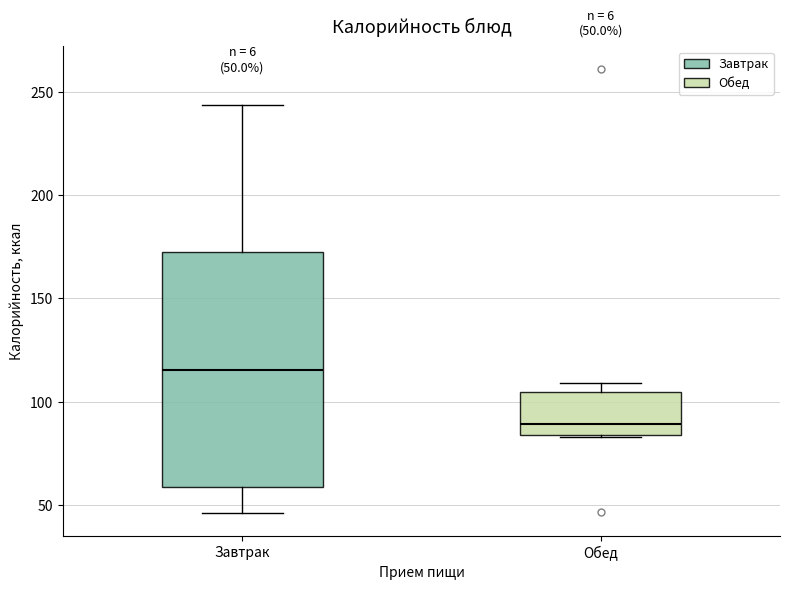

Which box is the tallest, from its lower edge to its upper edge?

Завтрак